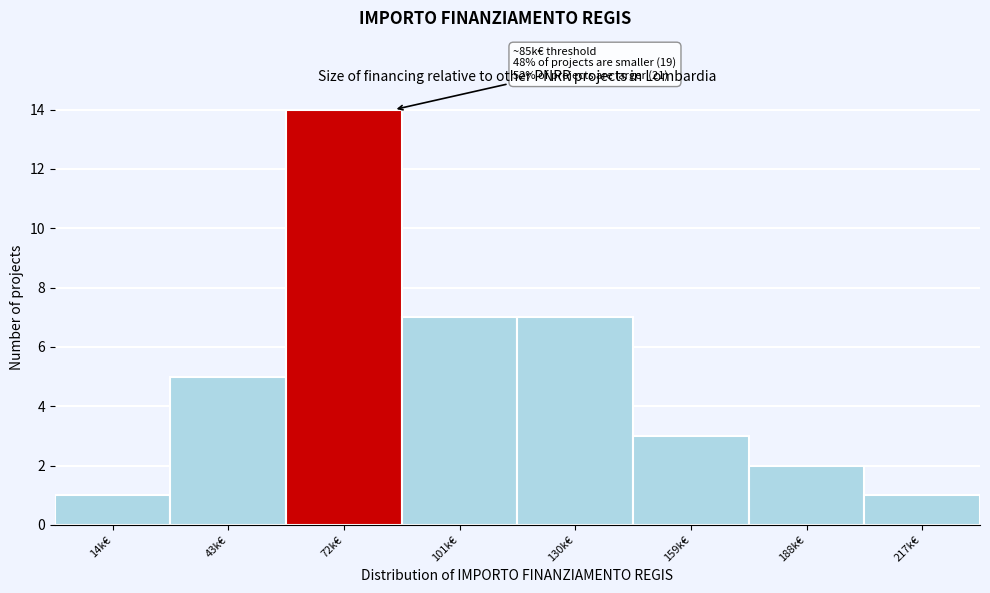

Reading right to left, extract all data points from this chart.

217k€=1	188k€=2	159k€=3	130k€=7	101k€=7	72k€=14	43k€=5	14k€=1